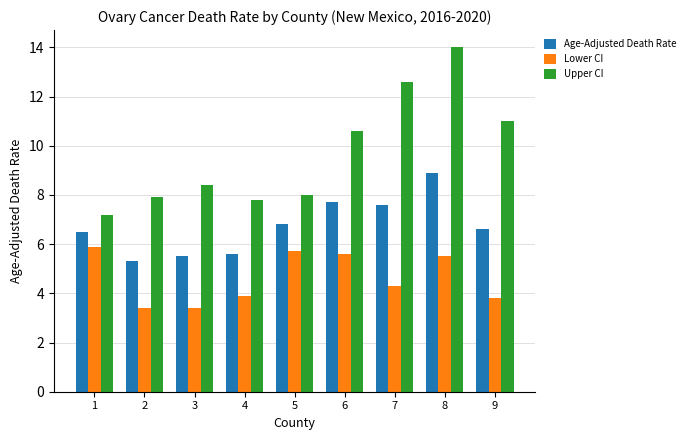

What is the average value of the Lower CI series?

4.6